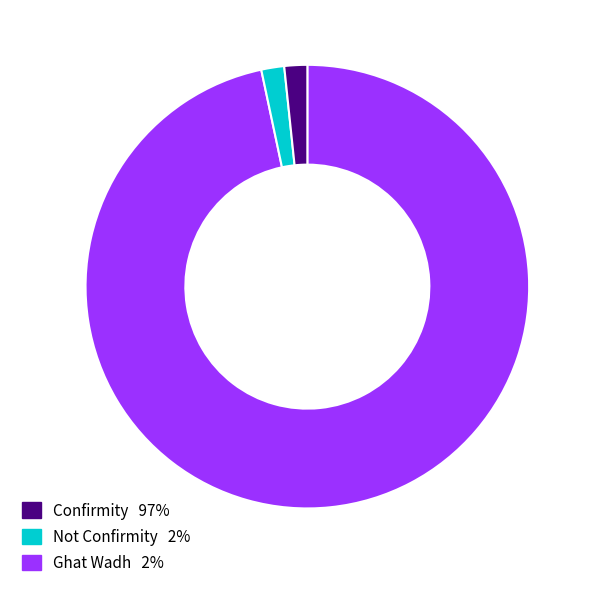

Is there a majority slice in this chart?

Yes